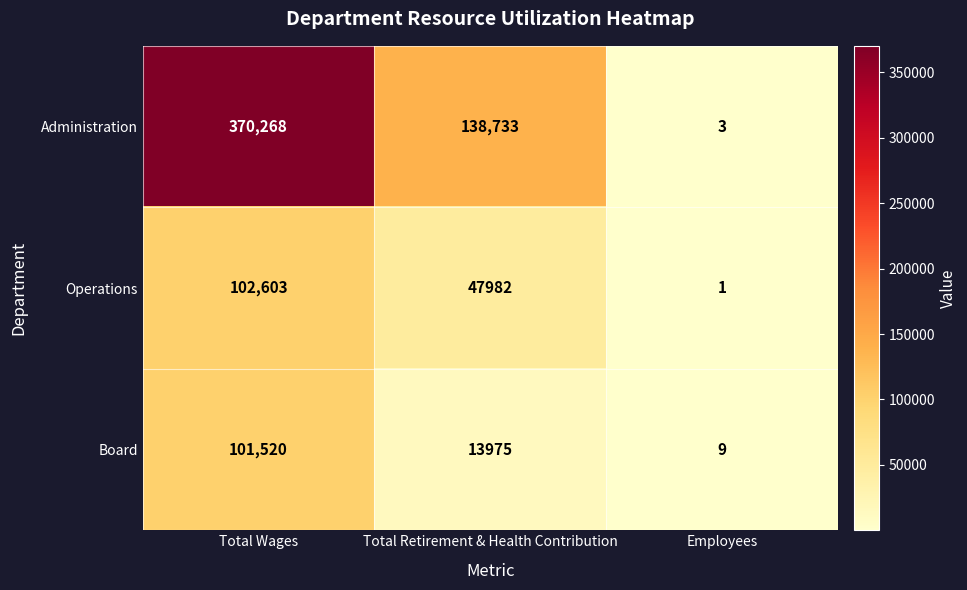

At which label does Operations first exceed 47982?

Total Wages